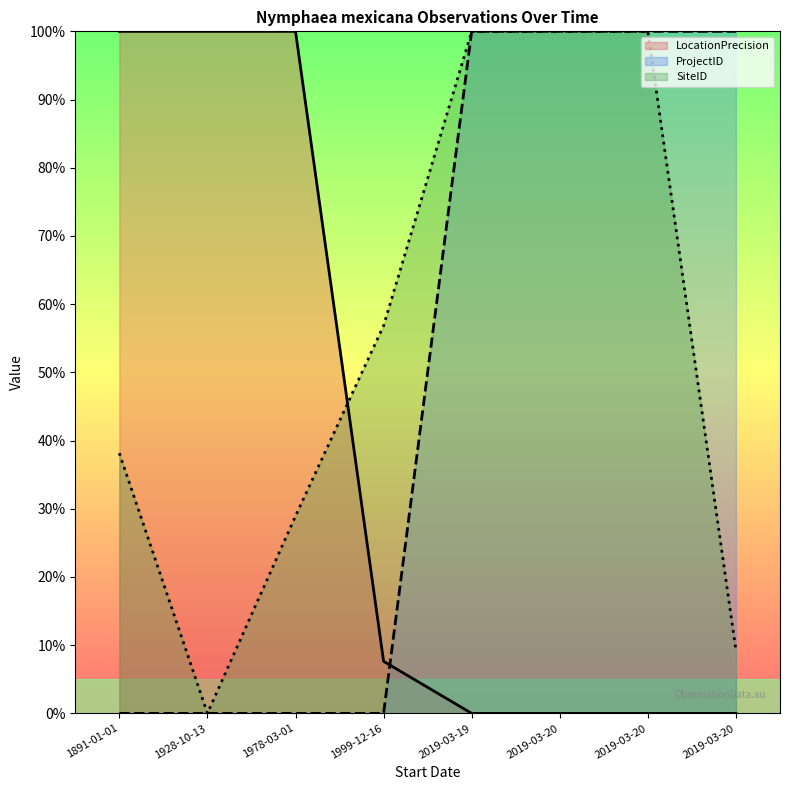

What is the sum of the ProjectID values at 2019-03-20 and 1928-10-13?

100.0